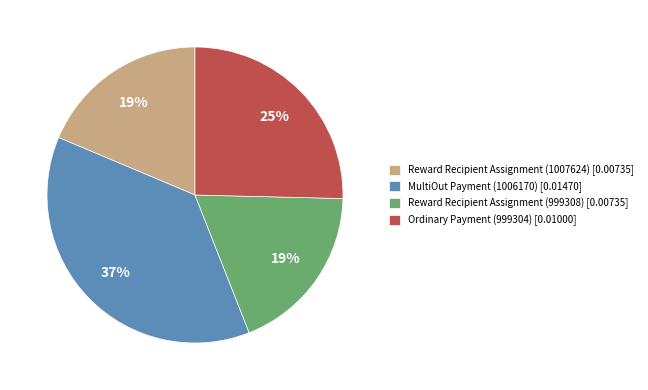

What percentage is the Ordinary Payment (999304) slice, to the nearest percent?

25%